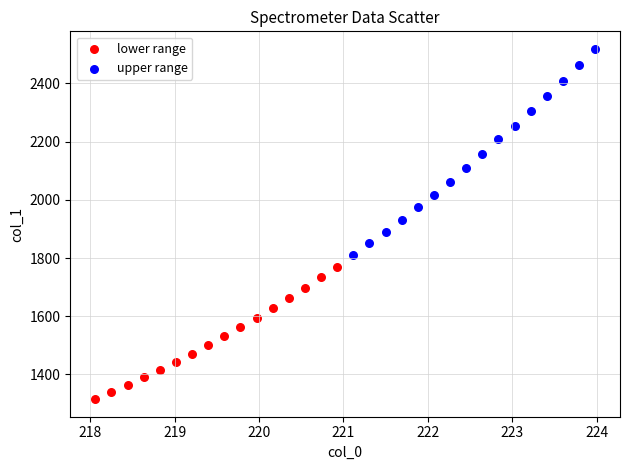

Which series reaches the minimum Y coordinate?

lower range